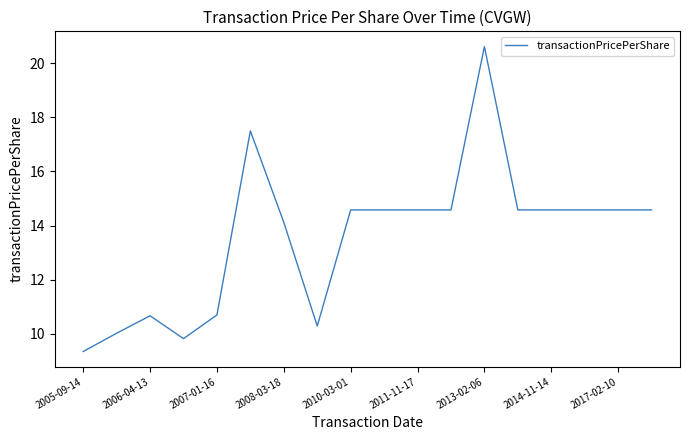

Is this an area chart (filled region under the line)?

No